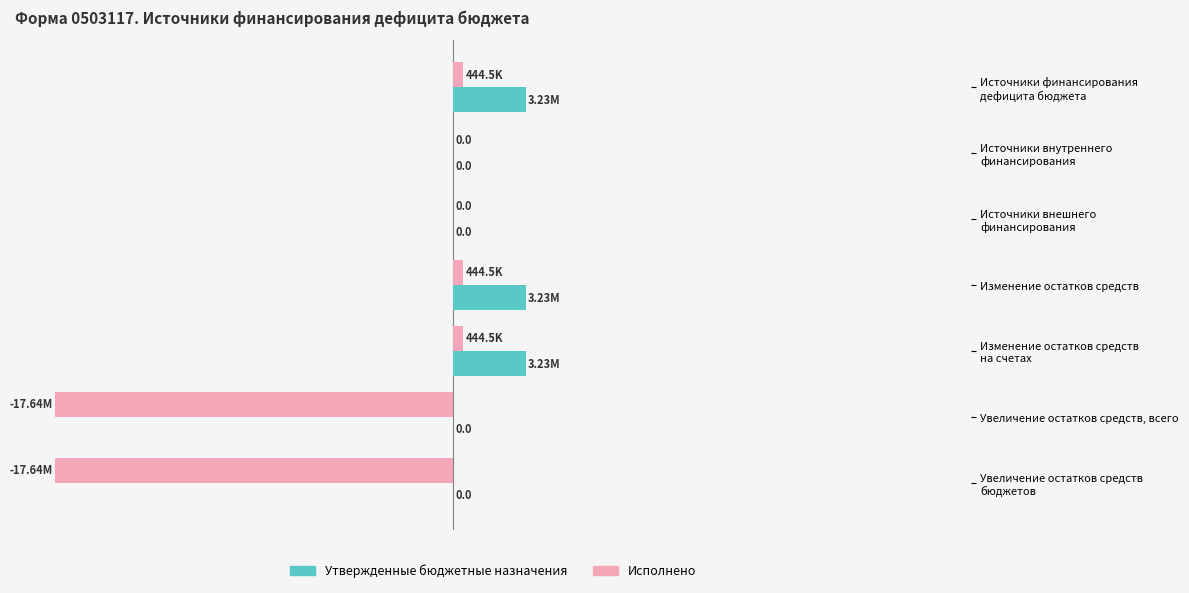

Rank the series by their maximum value, from lowest to highest.

Исполнено, Утвержденные бюджетные назначения